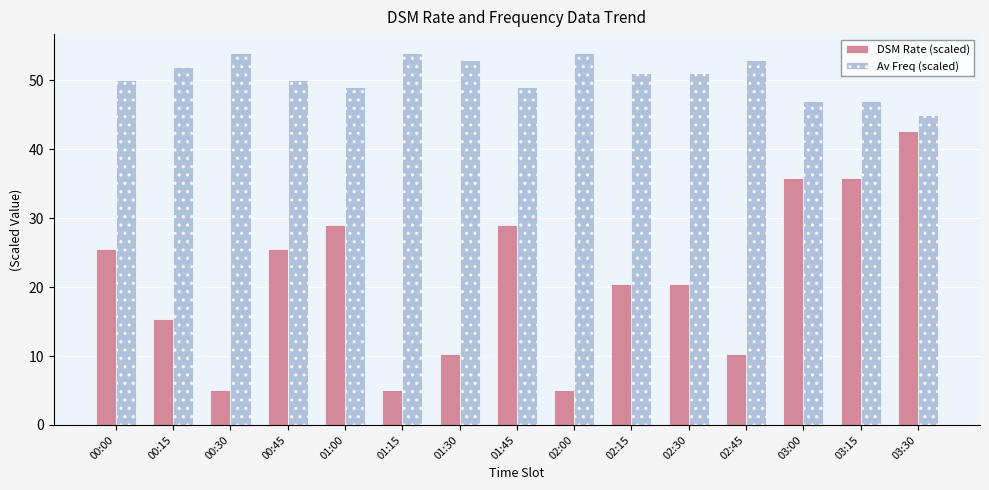

What is the smallest value displayed?

5.1